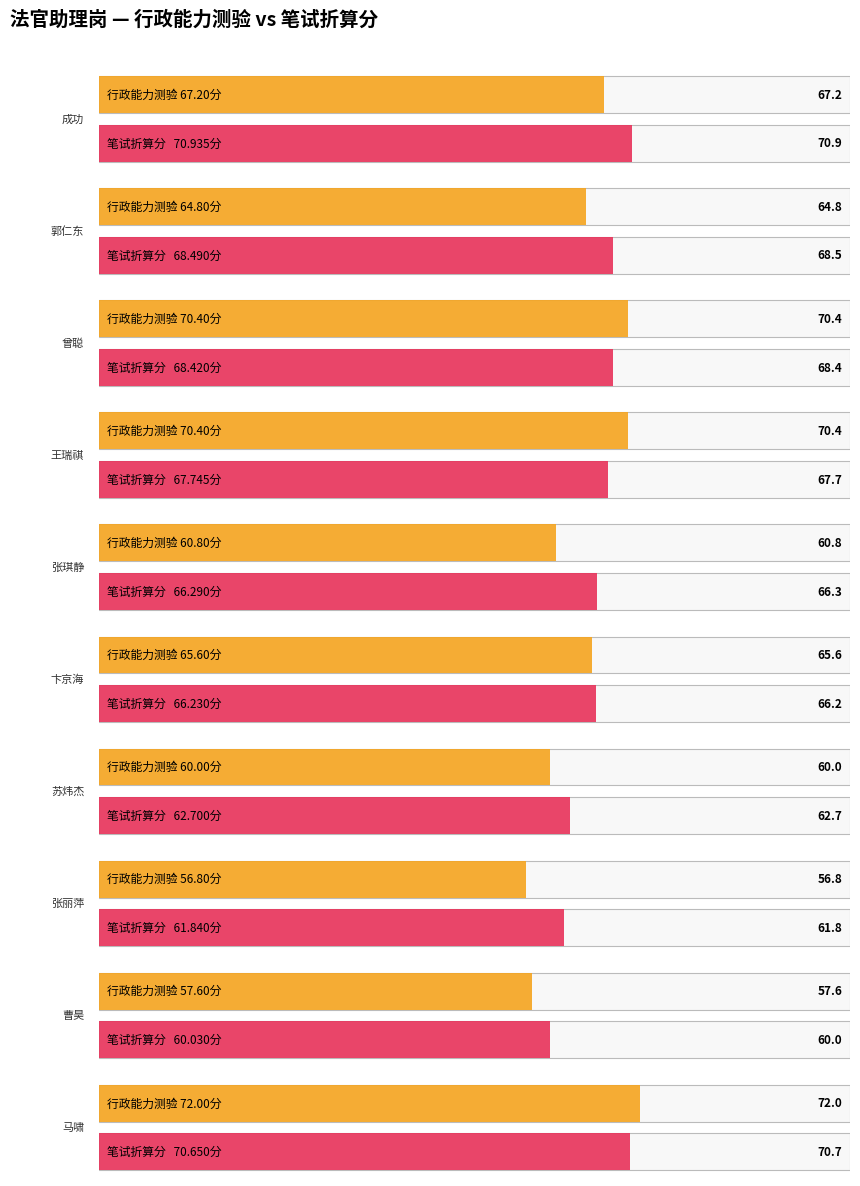

Is it true that 行政职业能力测验 equals 60.8 at 张琪静?

True